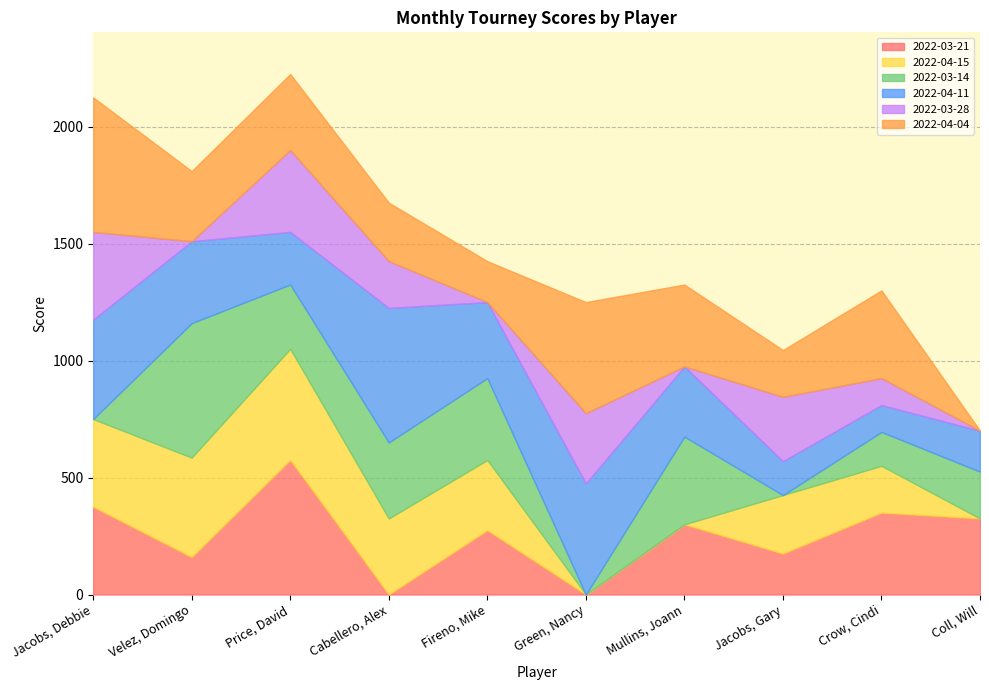

Where does the 2022-04-11 series first go above 325?

Jacobs, Debbie